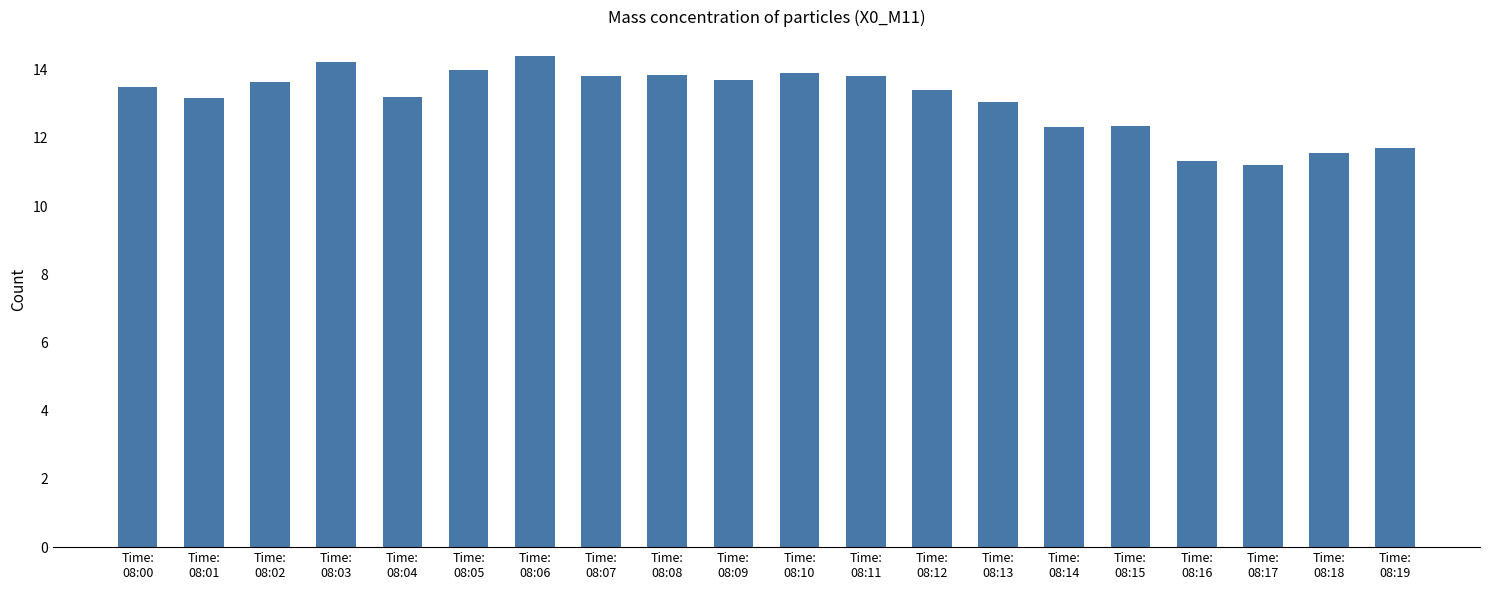

How many data points does each series have?

20